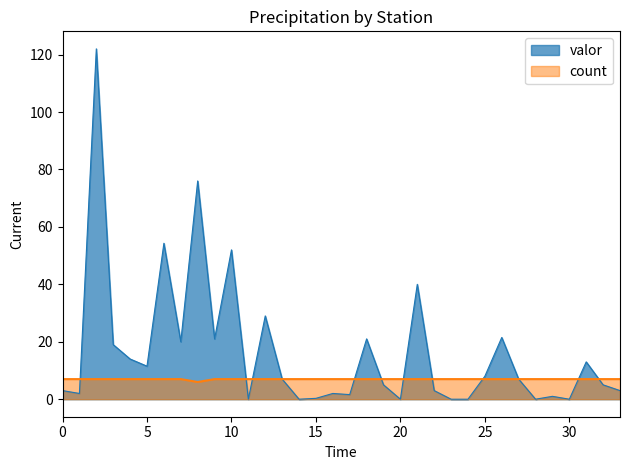

What is the value of the valor point at the 10th from the left?

21.0